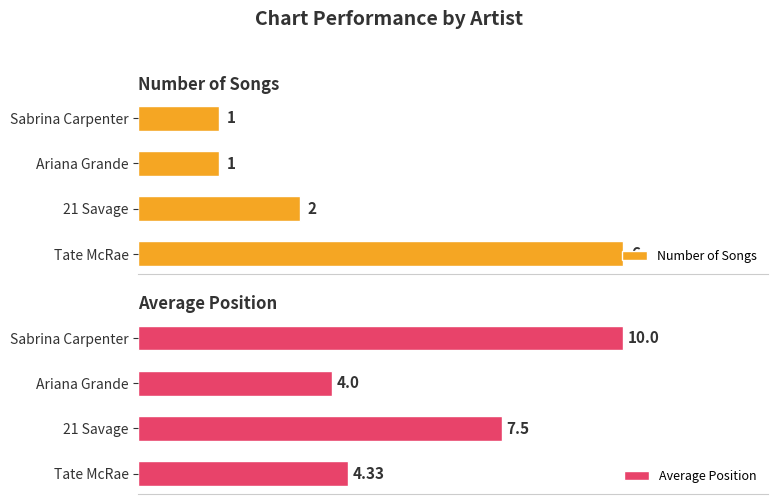

What is the minimum value shown in the chart?

1.0